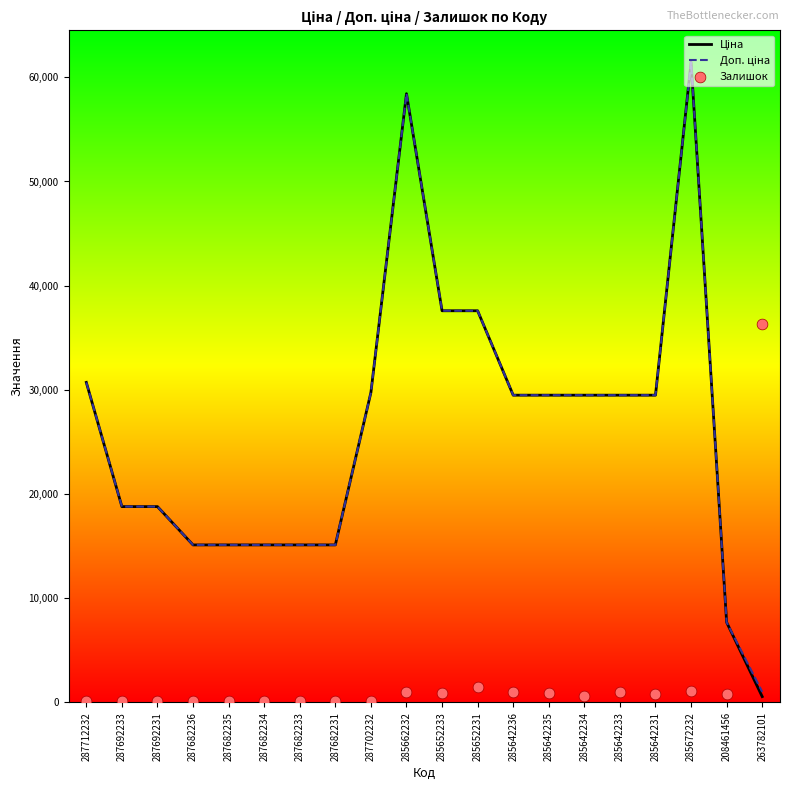

Is the value of Залишок at 285652233 greater than the value of Ціна at 287682233?

No